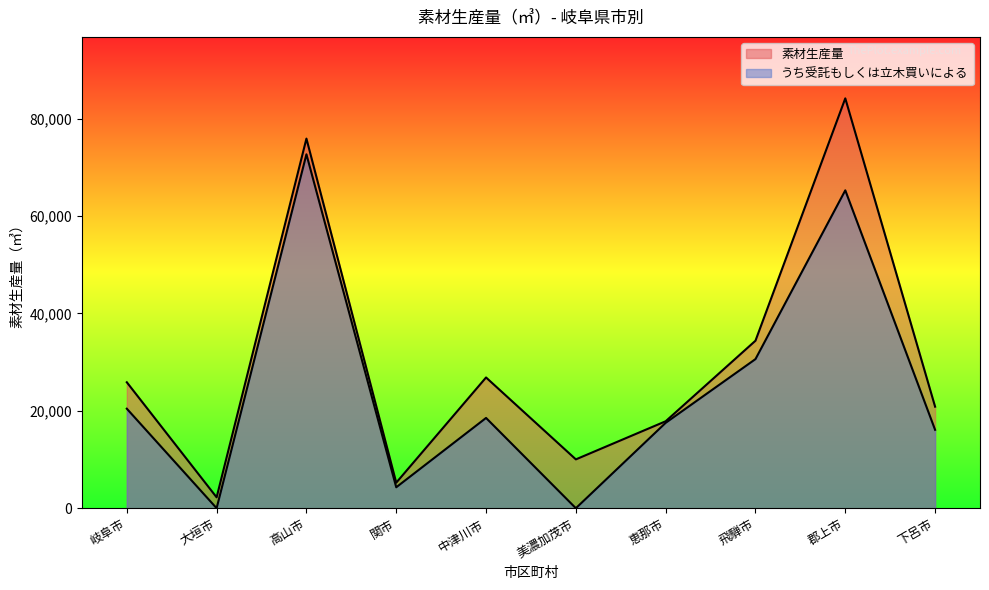

What are all the series names shown in the legend?

素材生産量, うち受託もしくは立木買いによる